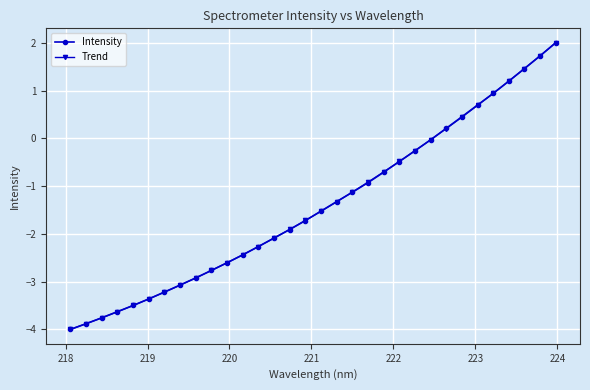

What is the maximum value shown in the chart?

2.0